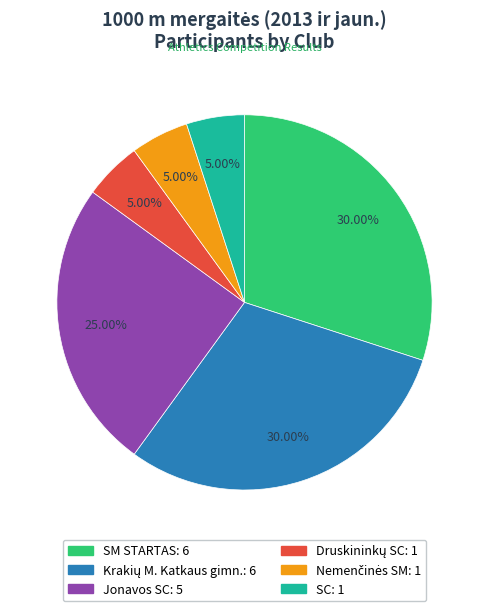

Between SM STARTAS and SC, which is larger?

SM STARTAS